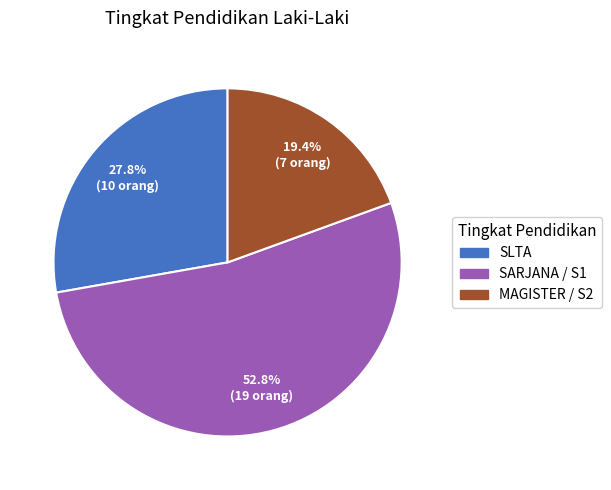

Which category has the biggest portion of the pie?

SARJANA / S1